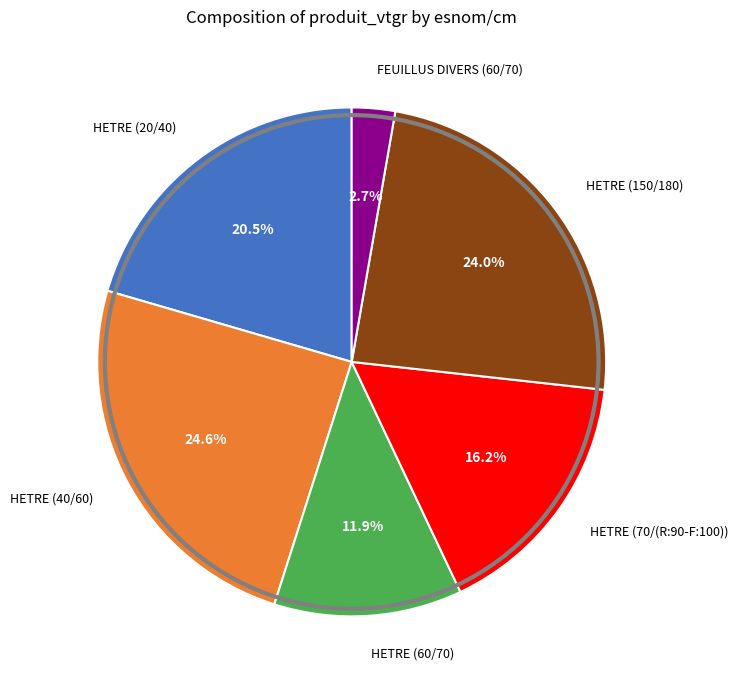

To the nearest percent, what is the difference between the FEUILLUS DIVERS (60/70) and HETRE (60/70) slice percentages?

9%